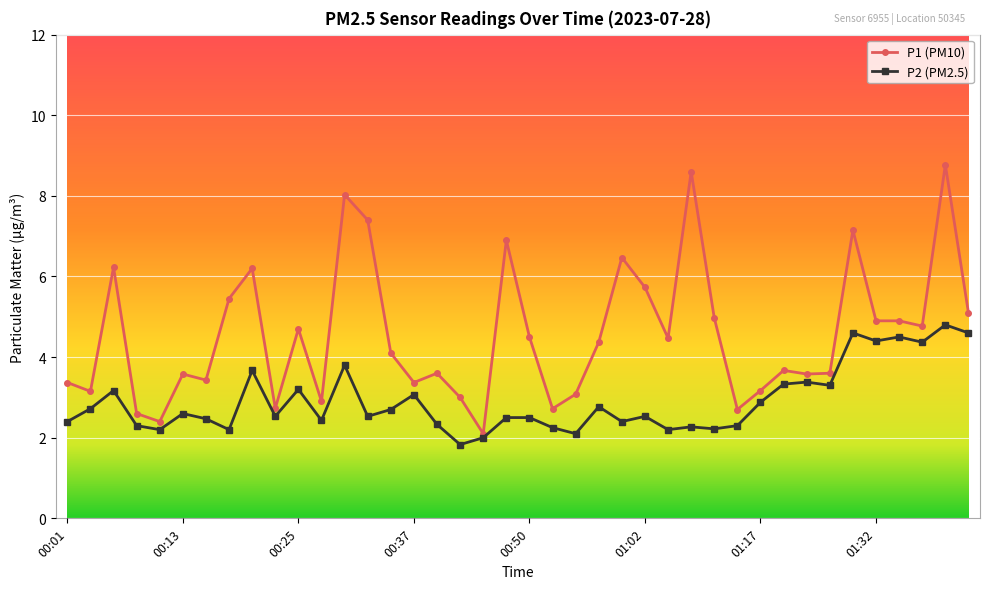

How many values in the P1 (PM10) series exceed 4?

21